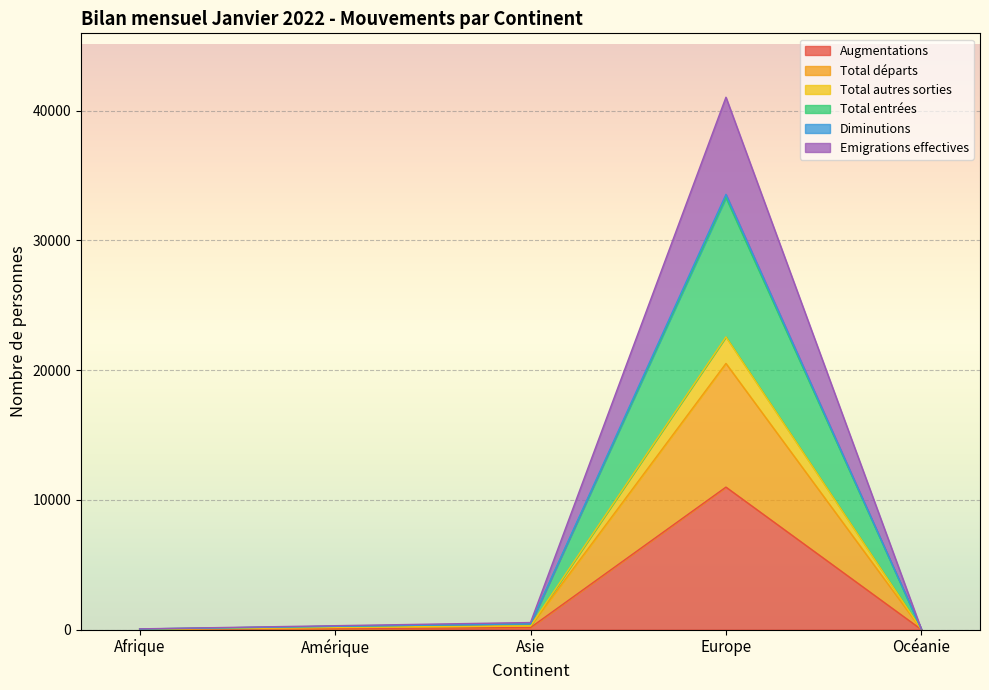

How many data points in Total entrées are less than 152?

2